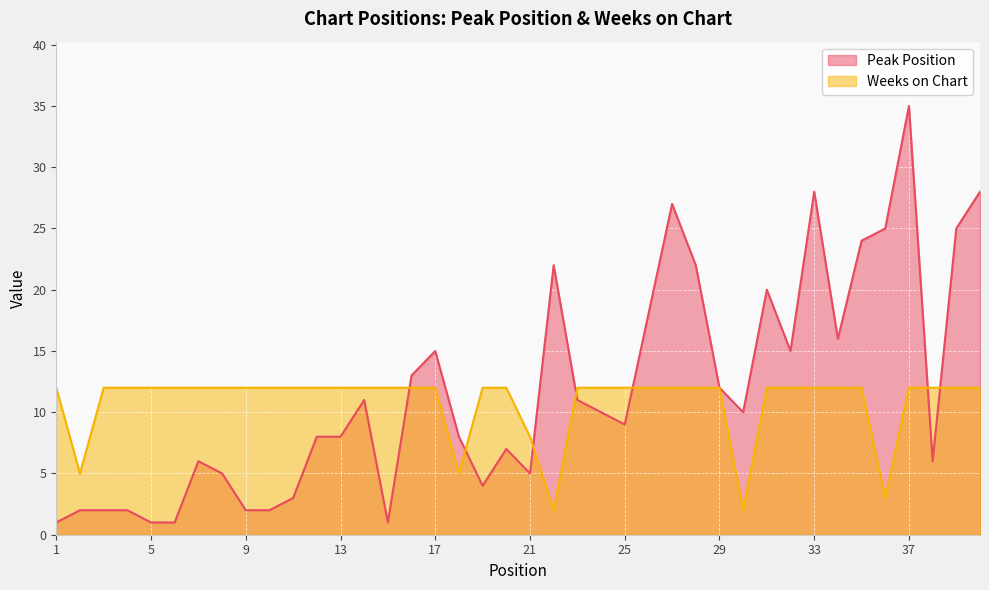

What is the sum of all Peak Position values?

470